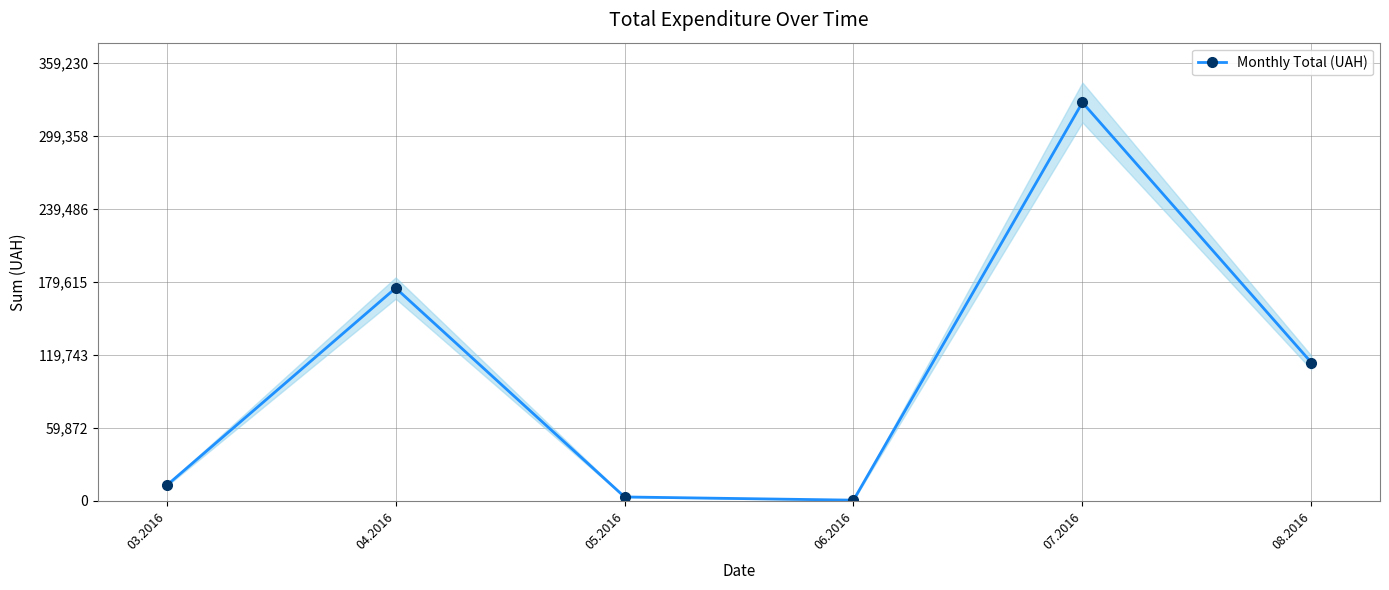

How many values exceed 113398?

3